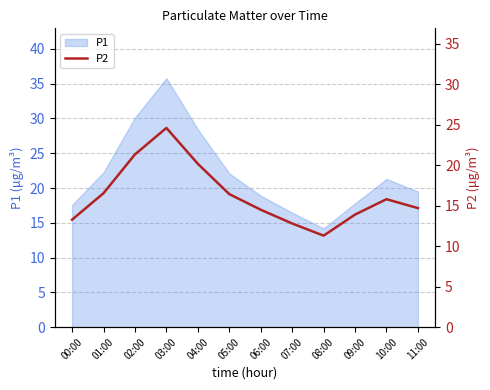

What is the minimum value shown in the chart?

11.3